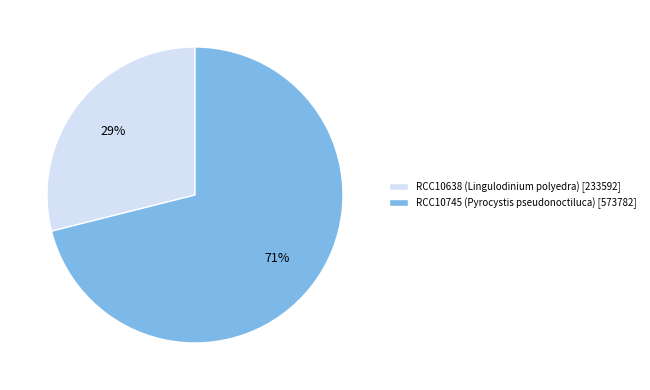

What is the smallest slice in the pie chart?

RCC10638 (Lingulodinium polyedra)